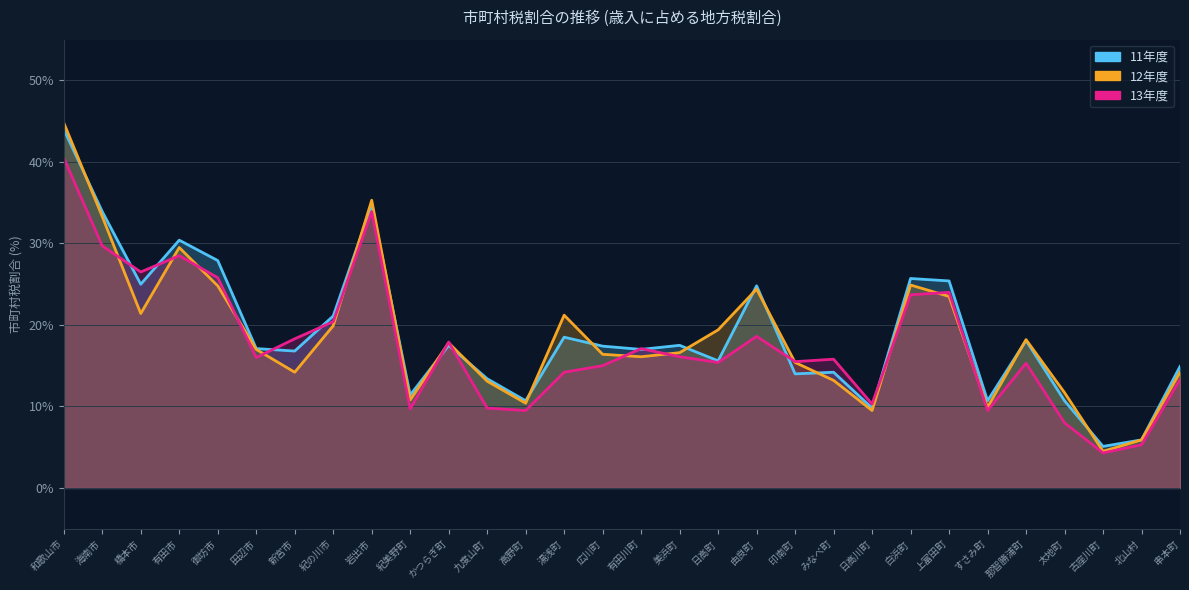

What is the difference between the 13年度 values at 湯浅町 and 広川町?

0.8